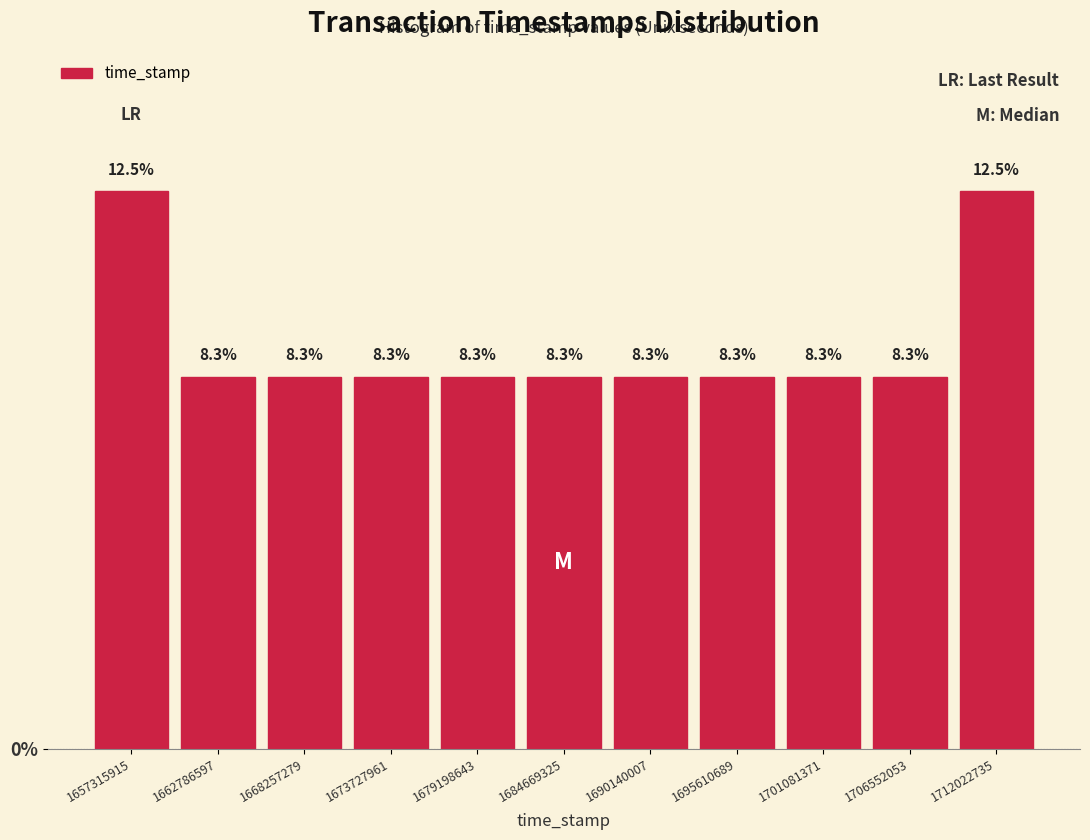

What is the height of the bar covering 1698000000 to 1704000000 on the x-axis? The bar edges are not printed on the chart, so give them approximately, as read against the axis.

8.3